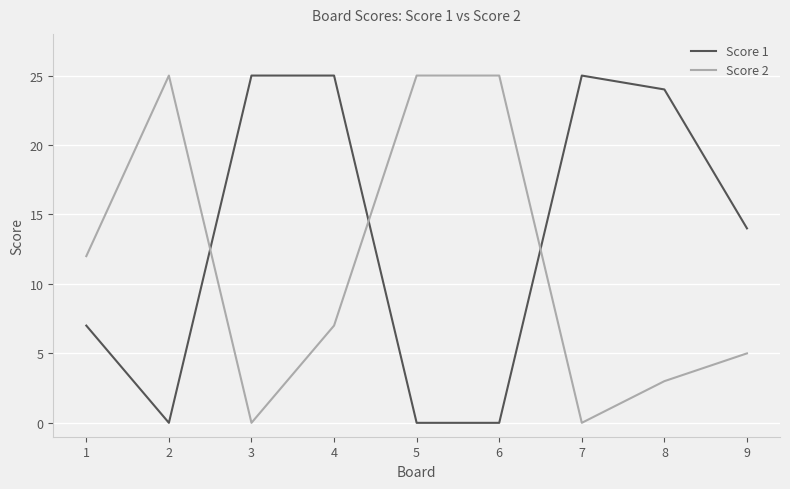

Between which two adjacent categories do Score 2 and Score 1 first intersect?

2 and 3